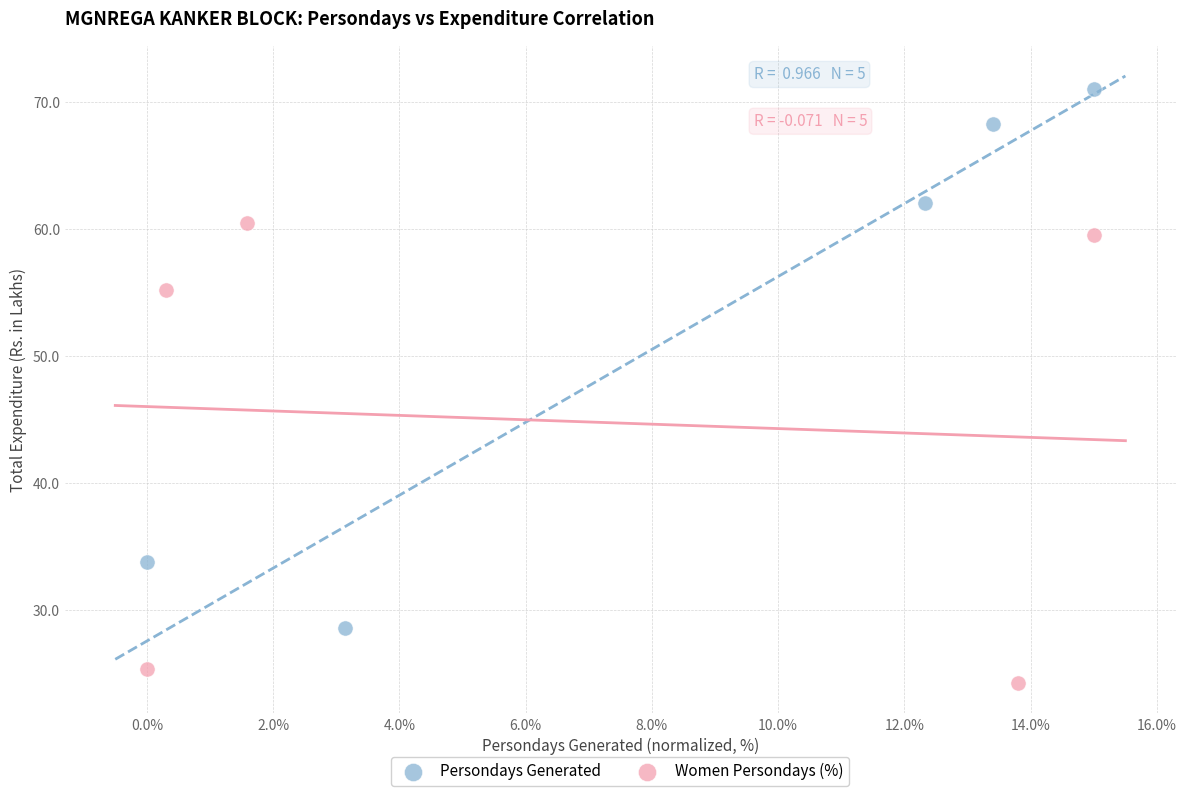

Which series has the largest Y range (max minus min)?

Persondays Generated